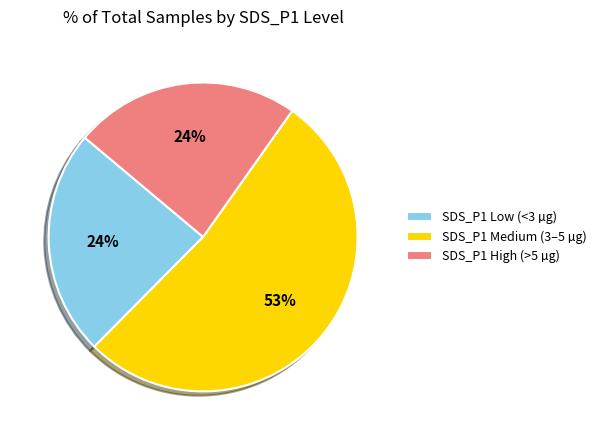

To the nearest percent, what portion does SDS_P1 Low (<3 µg) represent?

24%